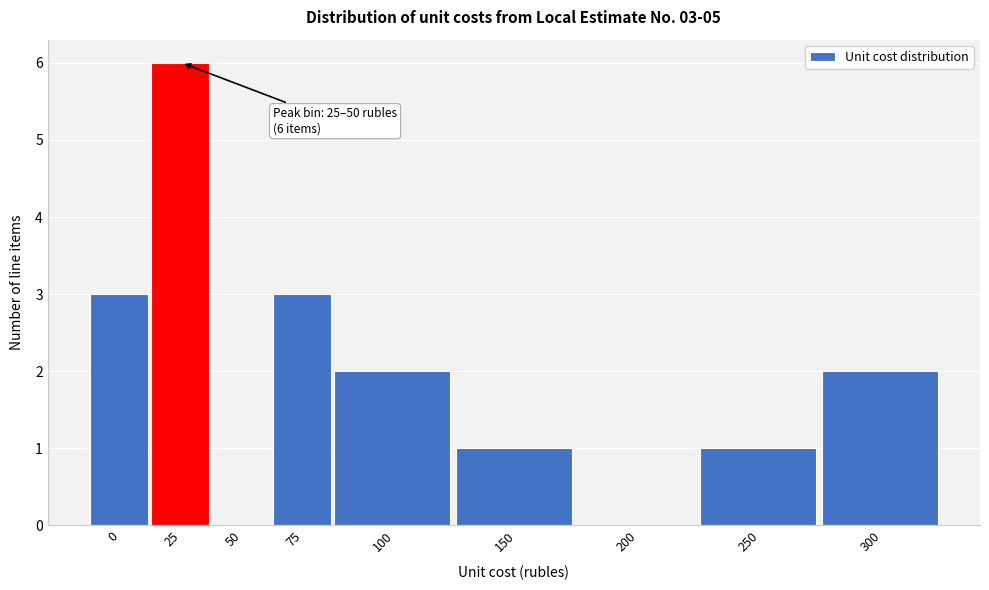

Reading left to right, list all the values displayed in this chart.

0=3	25=6	50=0	75=3	100=2	150=1	200=0	250=1	300=2